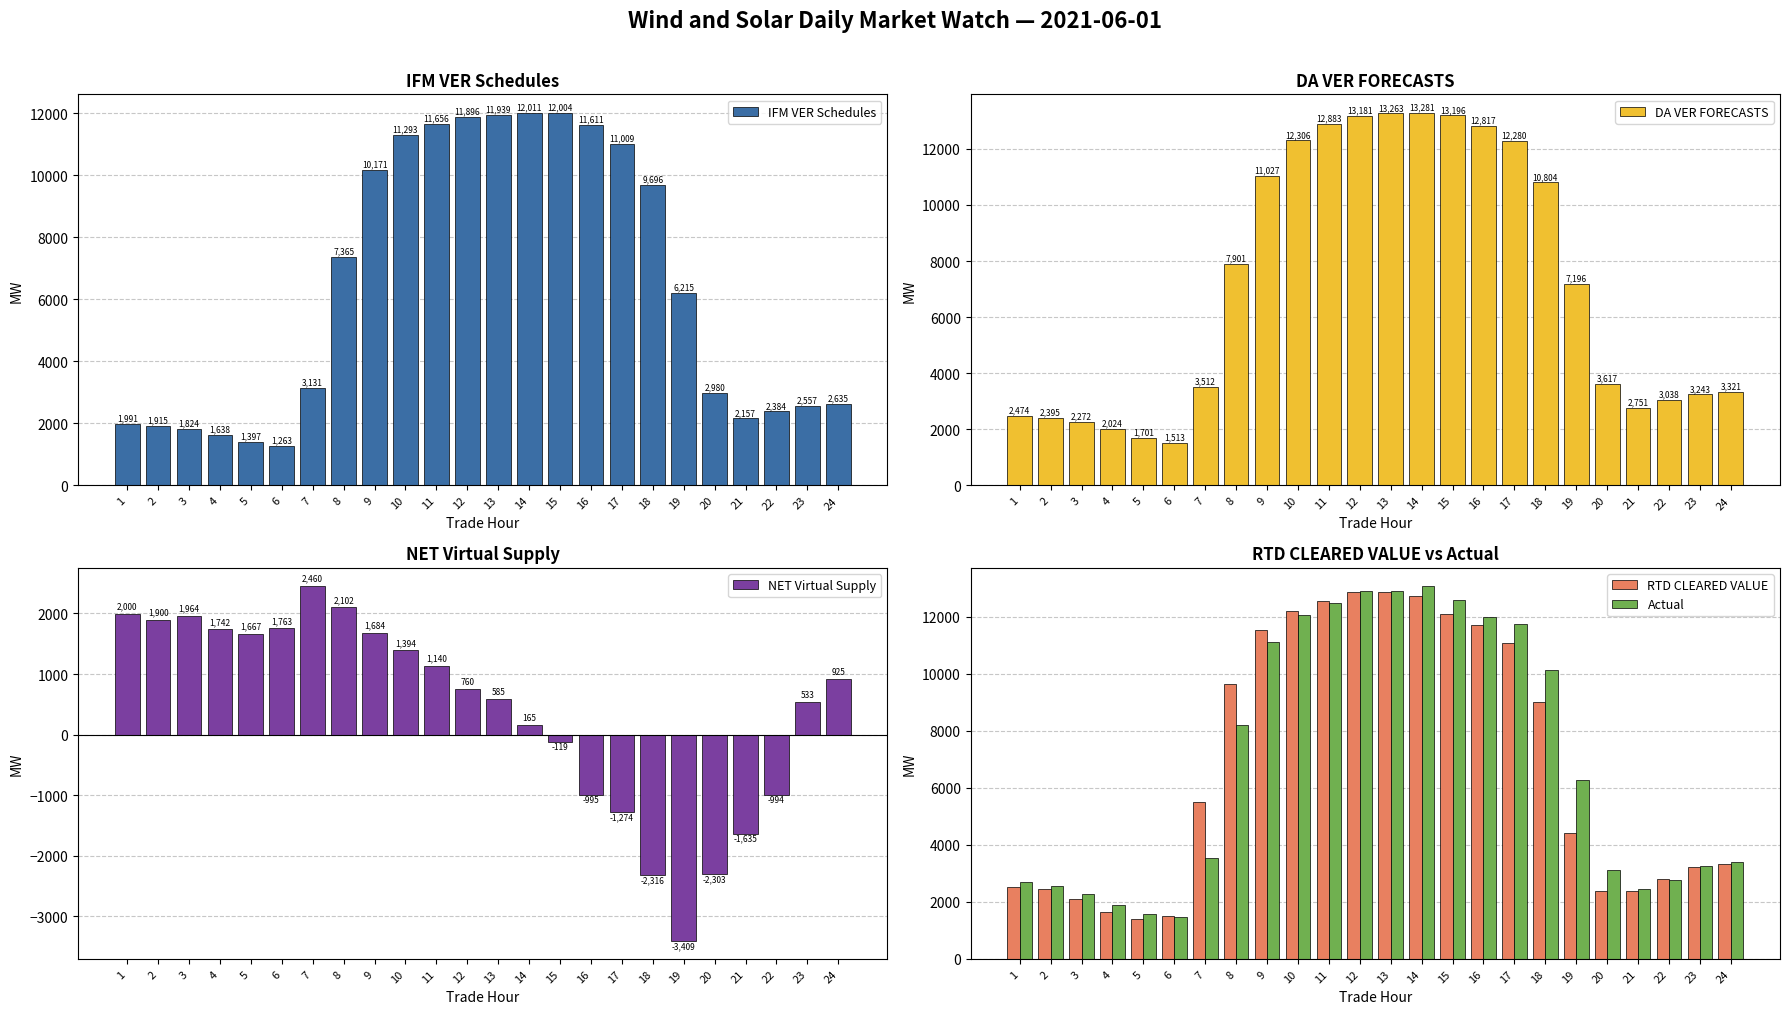

What is the difference between the maximum and minimum values in the NET Virtual Supply series?

5869.3